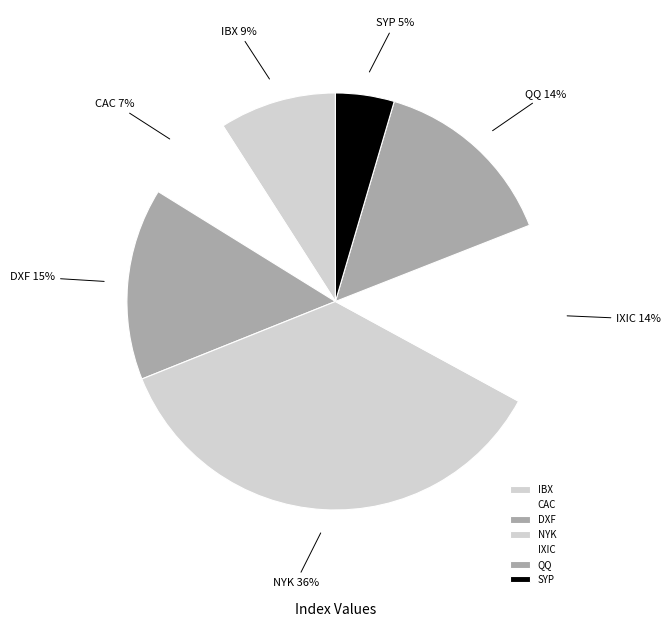

How many segments does this pie chart have?

7